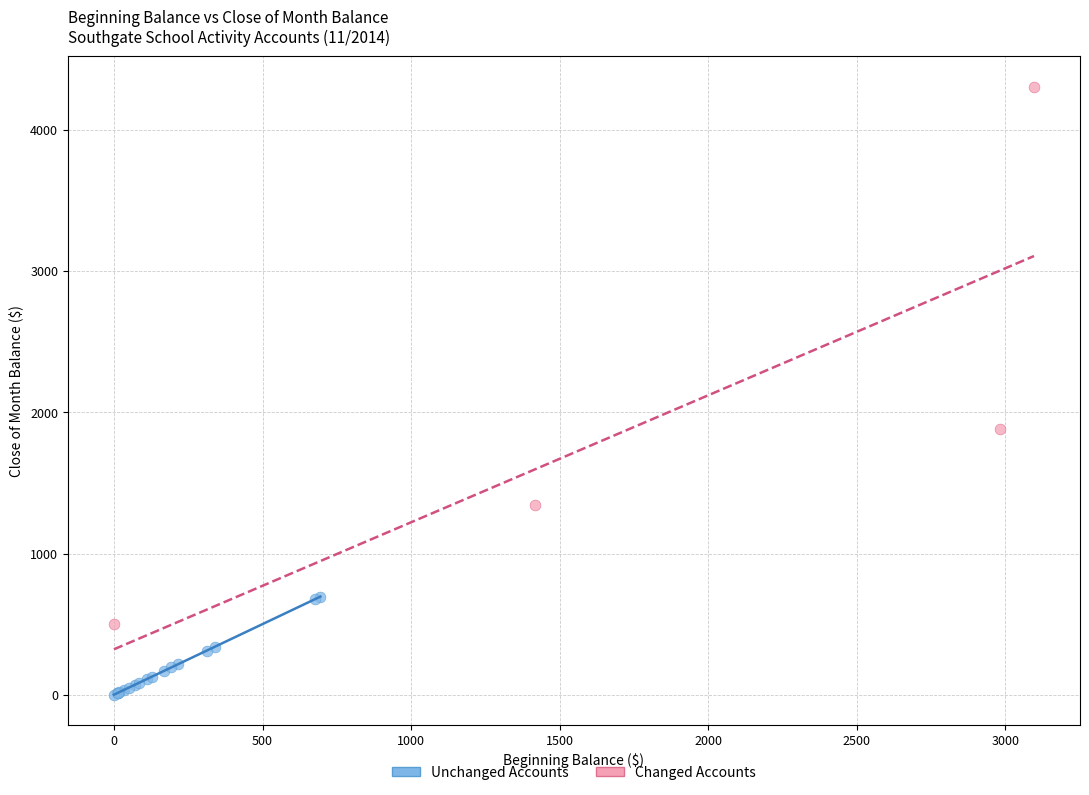

Which series contains the highest Y value?

Changed Accounts